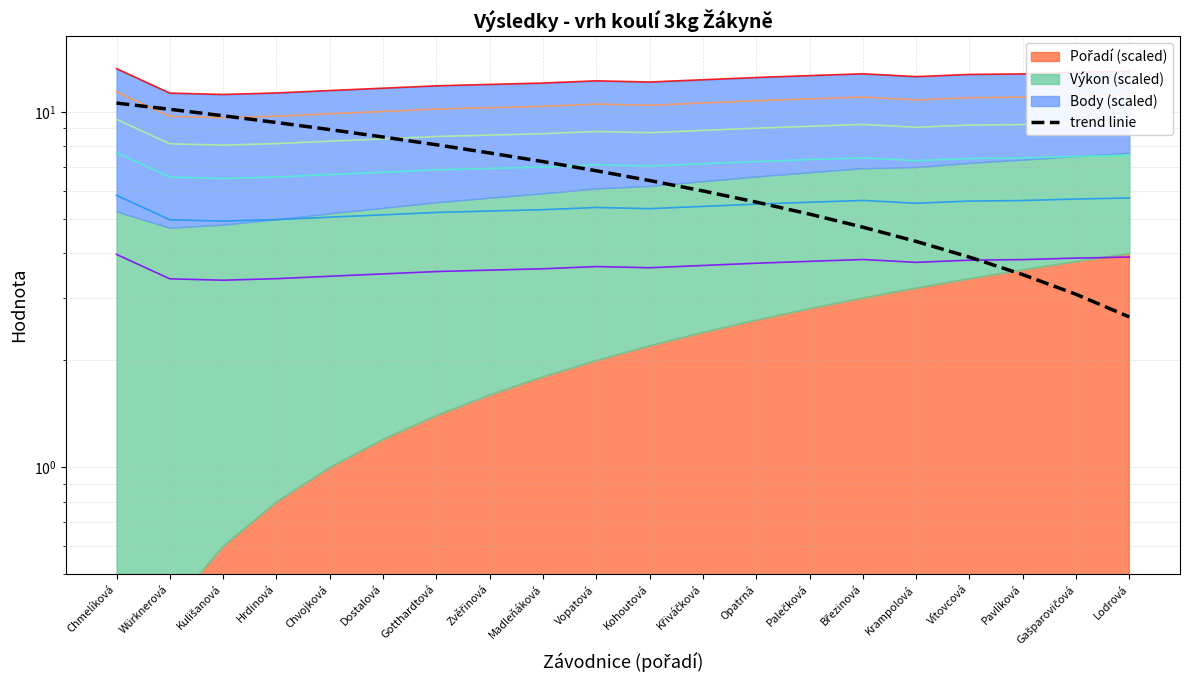

How many lines are shown in the chart?

1